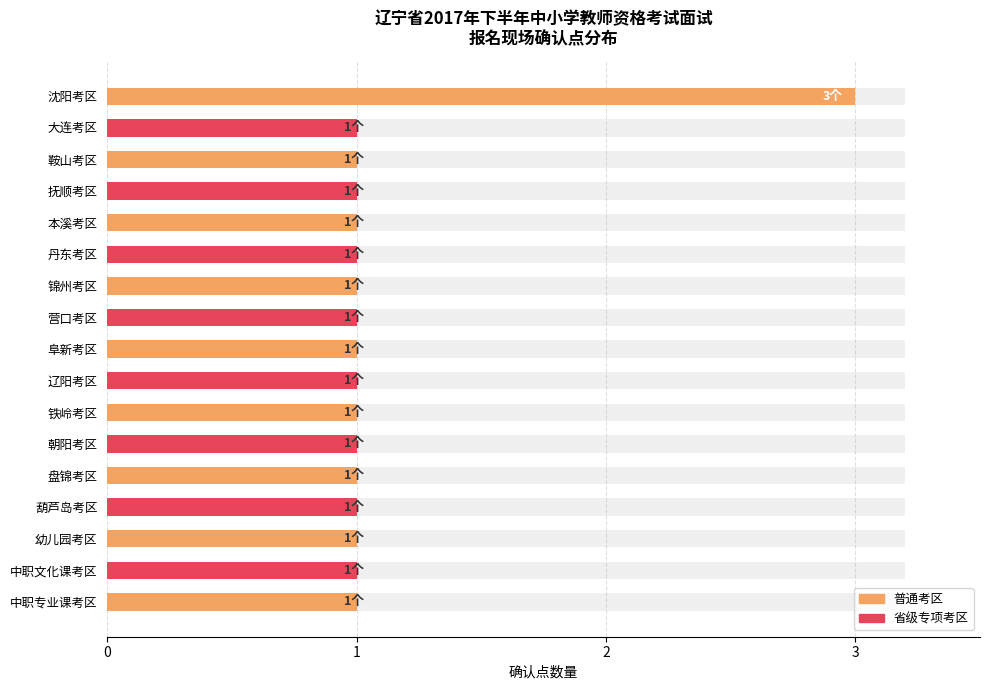

Approximately how many times larger is the value at 辽阳考区 compared to 营口考区?

1.0